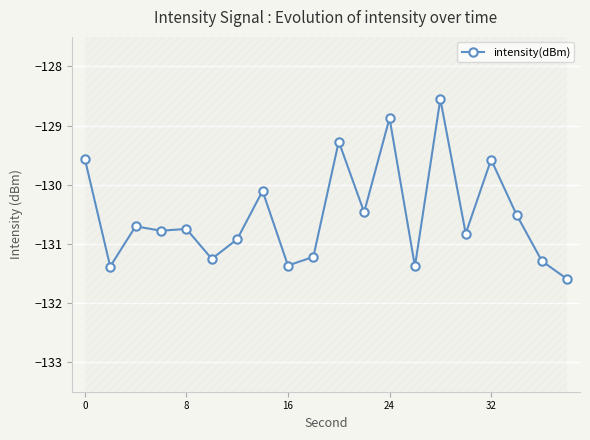

What is the average value?

-130.5